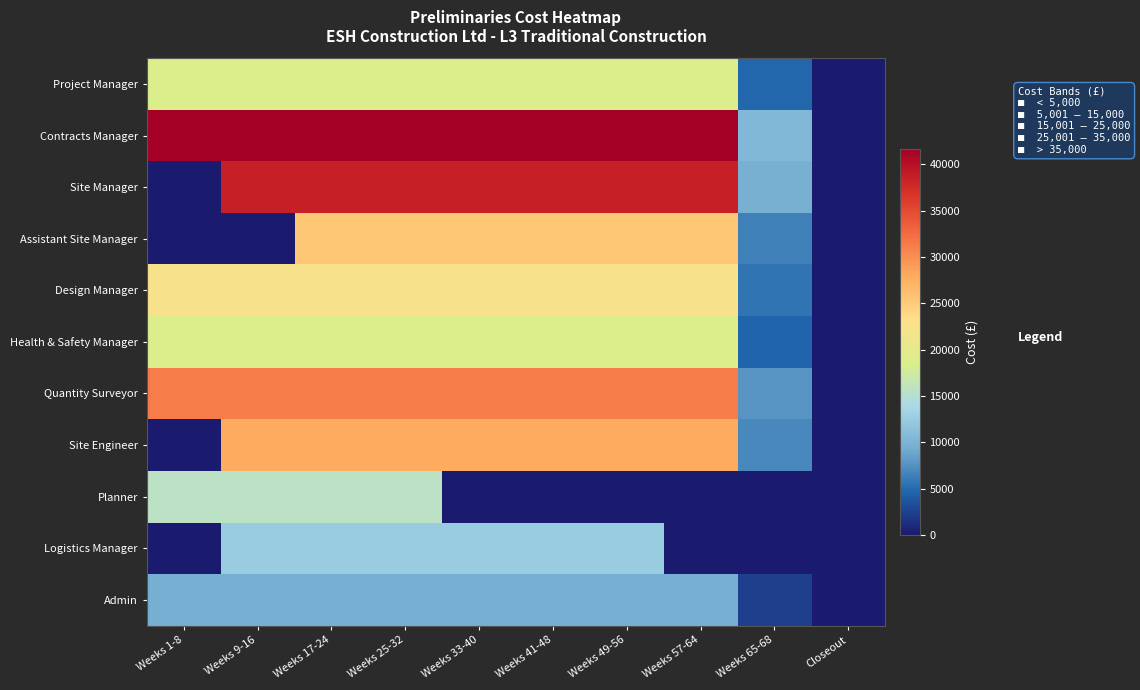

How many distinct data groups are displayed?

11